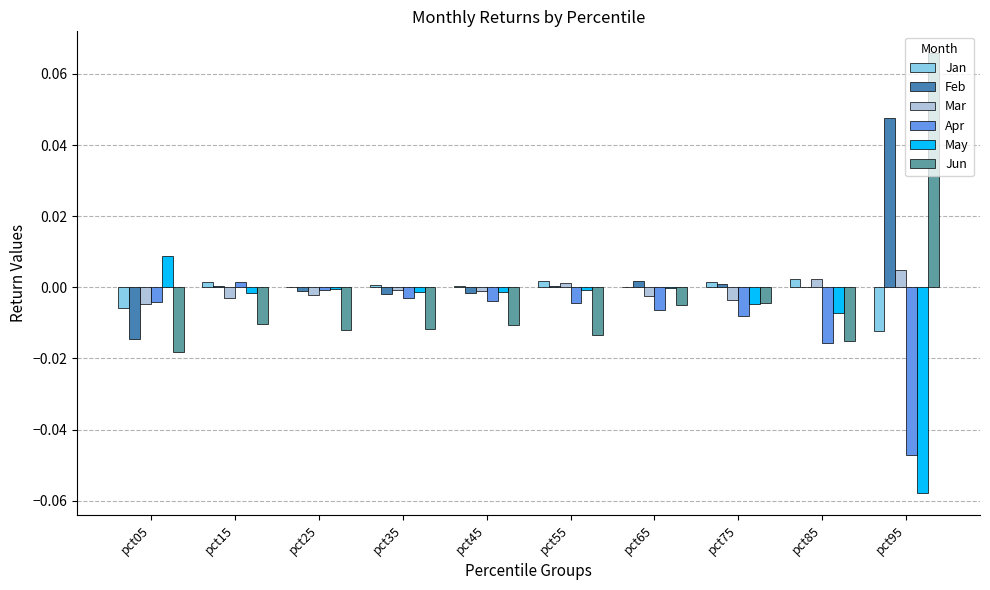

Is the value of Jun at pct95 greater than the value of Feb at pct05?

Yes